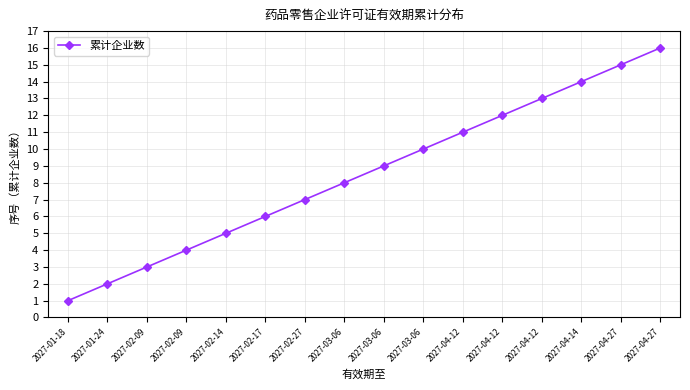

What is the average value?

8